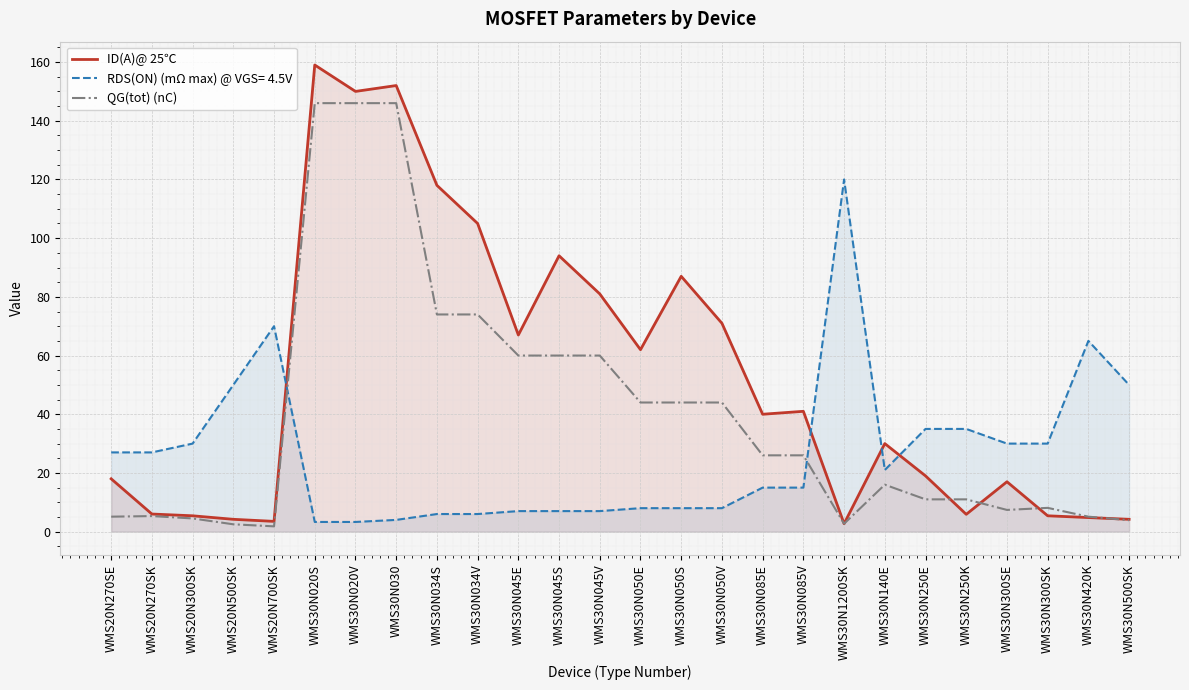

Is the value of QG(tot) (nC) at WMS30N420K greater than the value of ID(A)@ 25℃ at WMS30N300SK?

No